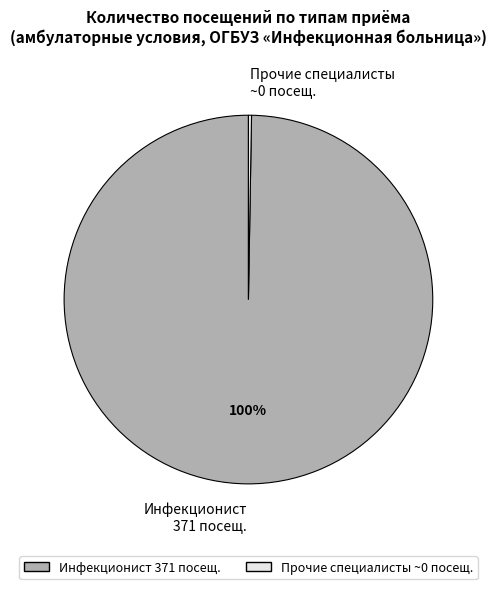

What is the largest slice in the pie chart?

Инфекционист 371 посещ.